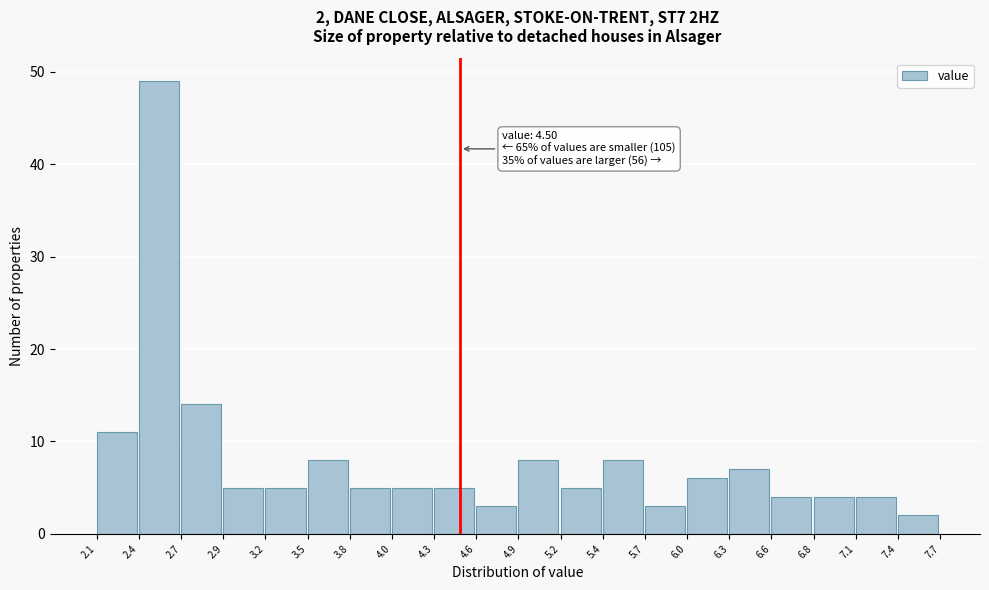

Over which range of the x-axis is the bar tallest?

2.4 to 2.7